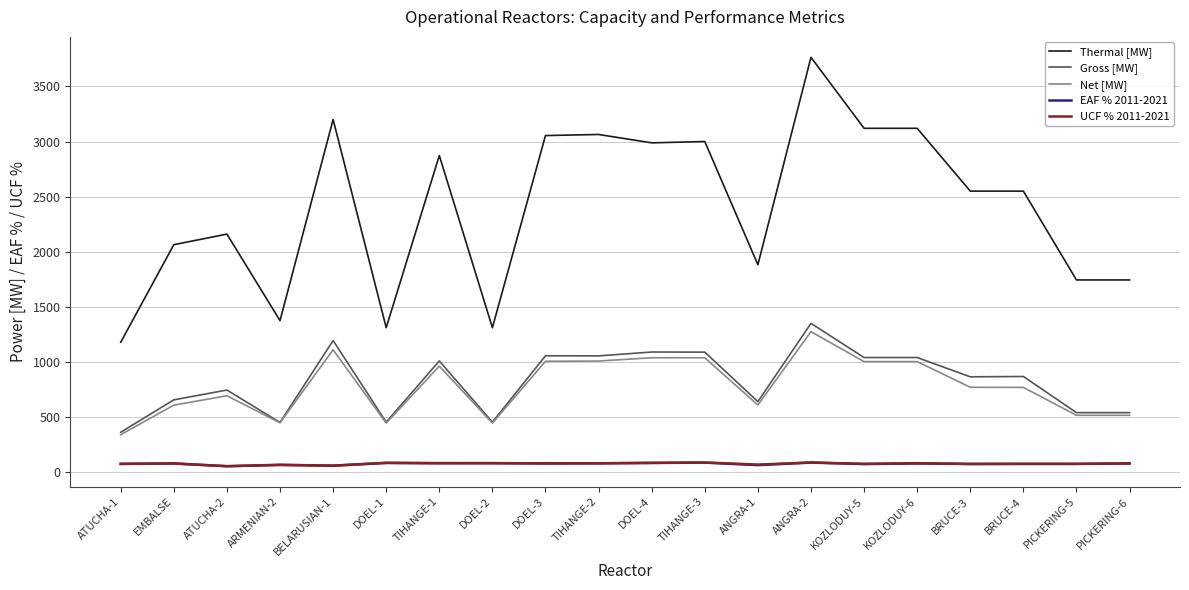

Is this an area chart (filled region under the line)?

No